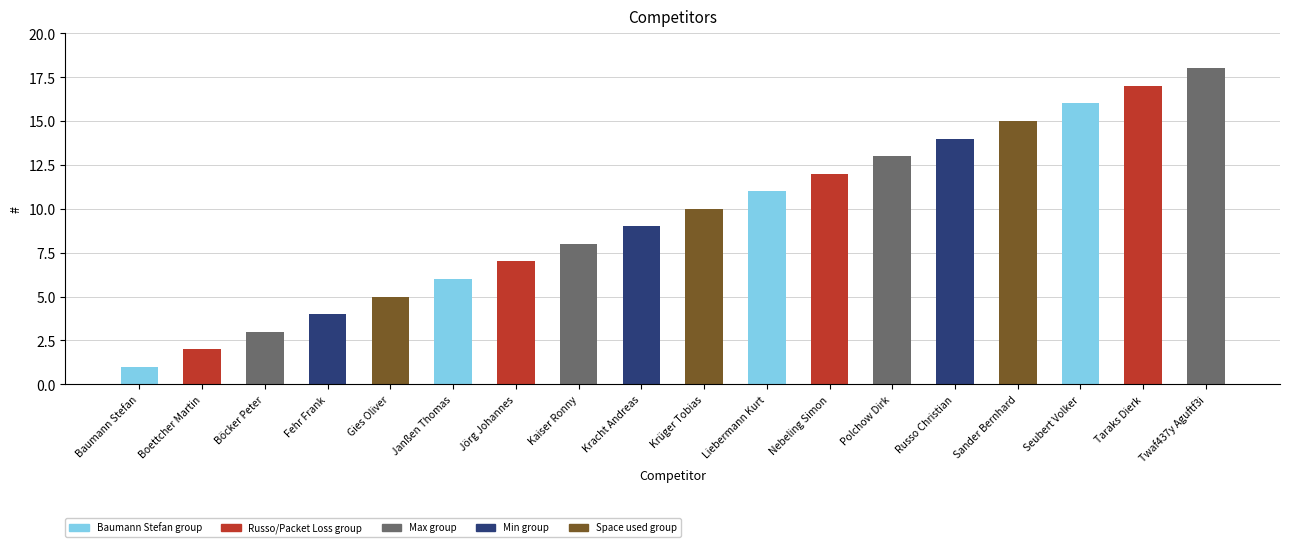

How many bars are there in total?

18